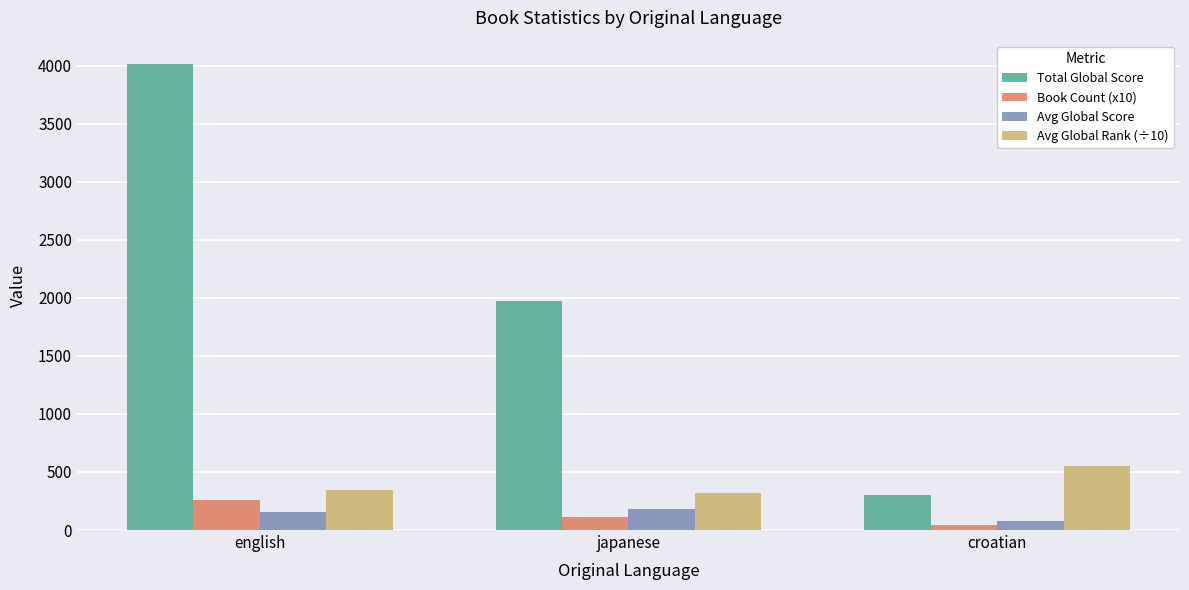

Count the number of categories in the chart.

3